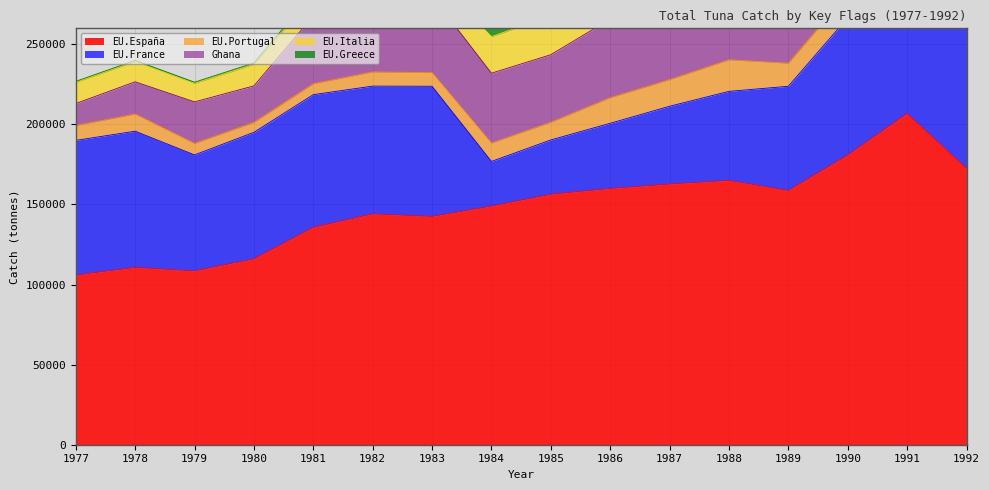

Is it true that EU.Portugal equals 8557.7 at 1980?

False